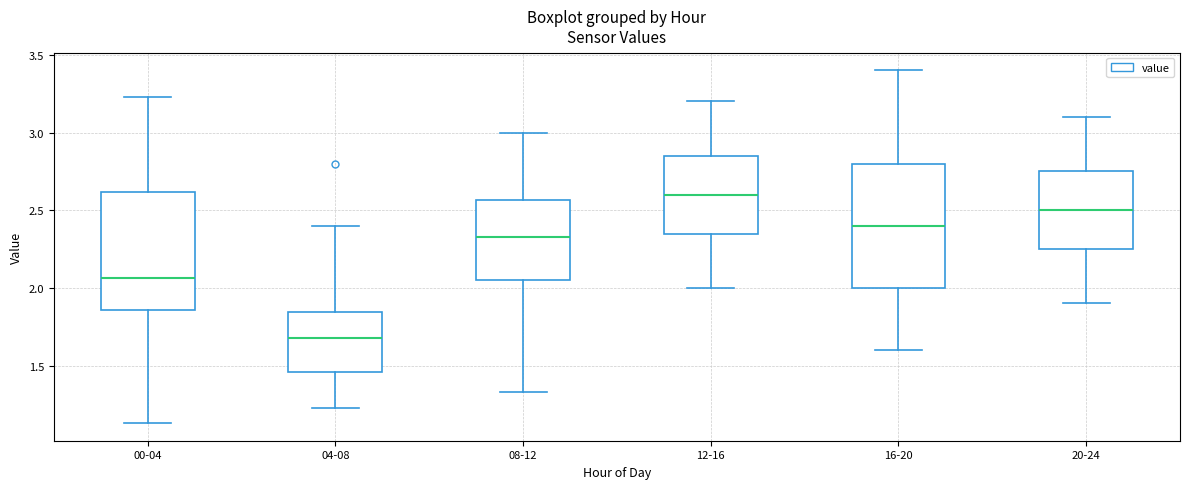

Reading left to right, transcribe this box plot: for each box, give where its median line is, the range the box spans, and where its two whiskers end, as read against the y-axis. The values are not printed on the chart, so give them approximately, as read against the axis.

00-04: median 2.05, box 1.85 to 2.60, whiskers 1.15 to 3.25
04-08: median 1.70, box 1.45 to 1.85, whiskers 1.25 to 2.40
08-12: median 2.35, box 2.05 to 2.55, whiskers 1.35 to 3.00
12-16: median 2.60, box 2.35 to 2.85, whiskers 2.00 to 3.20
16-20: median 2.40, box 2.00 to 2.80, whiskers 1.60 to 3.40
20-24: median 2.50, box 2.25 to 2.75, whiskers 1.90 to 3.10